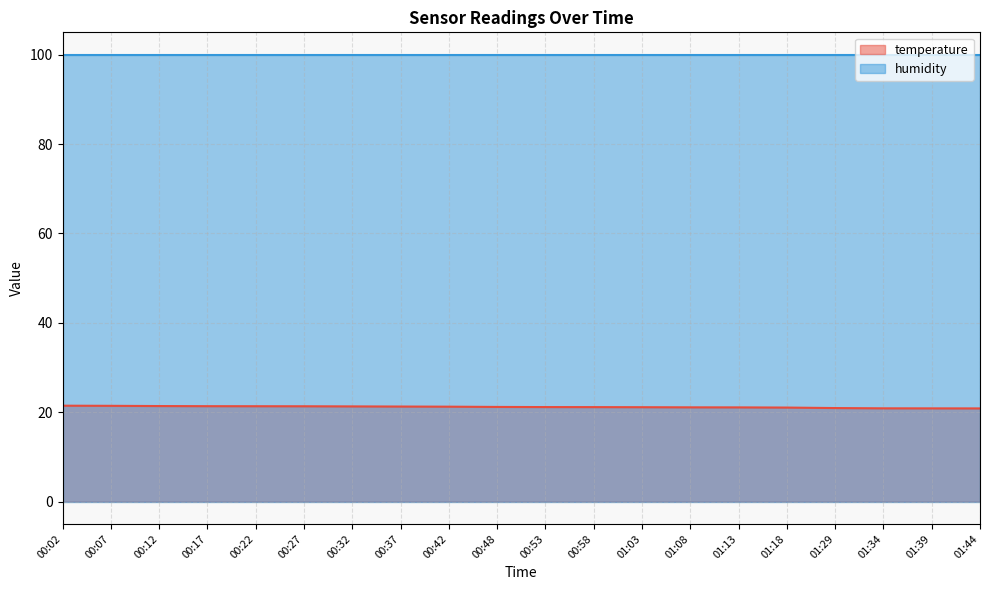

The value at 00:17 is 37.6. True or false?

False